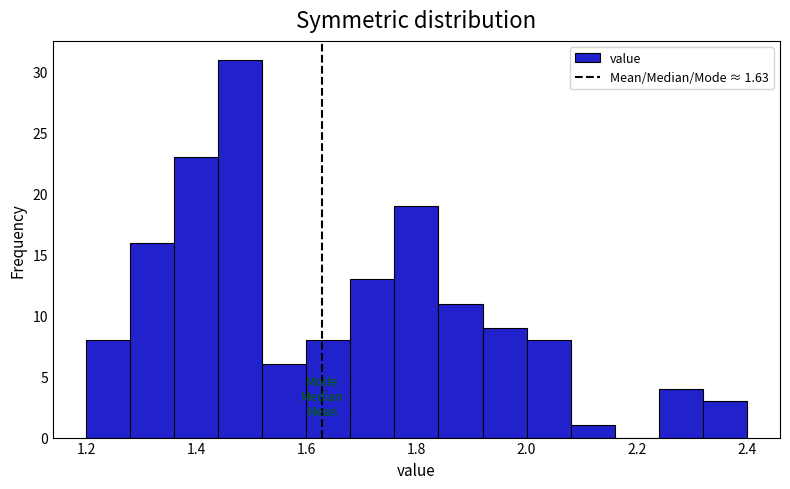

Reading left to right, transcribe this chart: for each bar, give the range it covers on the x-axis and its height. The values are not printed on the chart, so give them approximately, as read against the axis.

1.20 to 1.28: 8
1.28 to 1.36: 16
1.36 to 1.44: 23
1.44 to 1.52: 31
1.52 to 1.60: 6
1.60 to 1.68: 8
1.68 to 1.76: 13
1.76 to 1.84: 19
1.84 to 1.92: 11
1.92 to 2.00: 9
2.00 to 2.08: 8
2.08 to 2.16: 1
2.16 to 2.24: 0
2.24 to 2.32: 4
2.32 to 2.40: 3